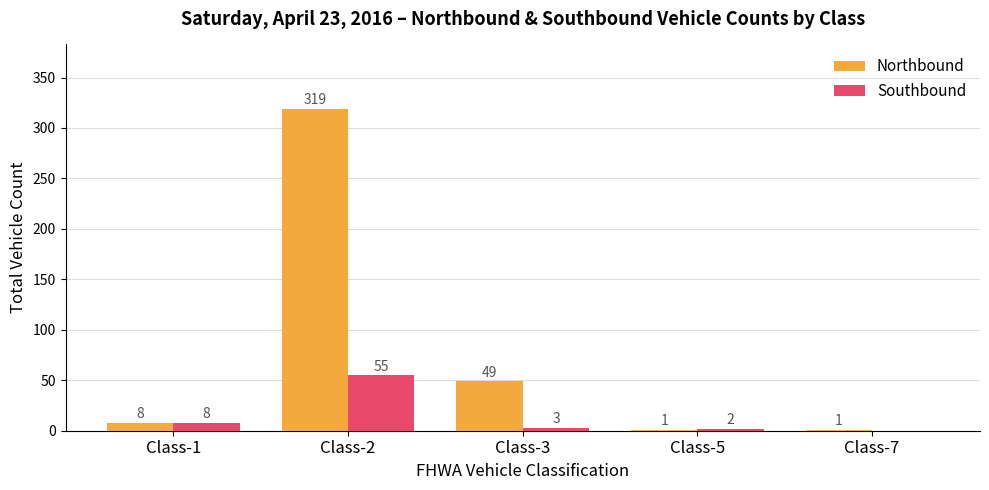

The Northbound series shows 49 at Class-3. True or false?

True